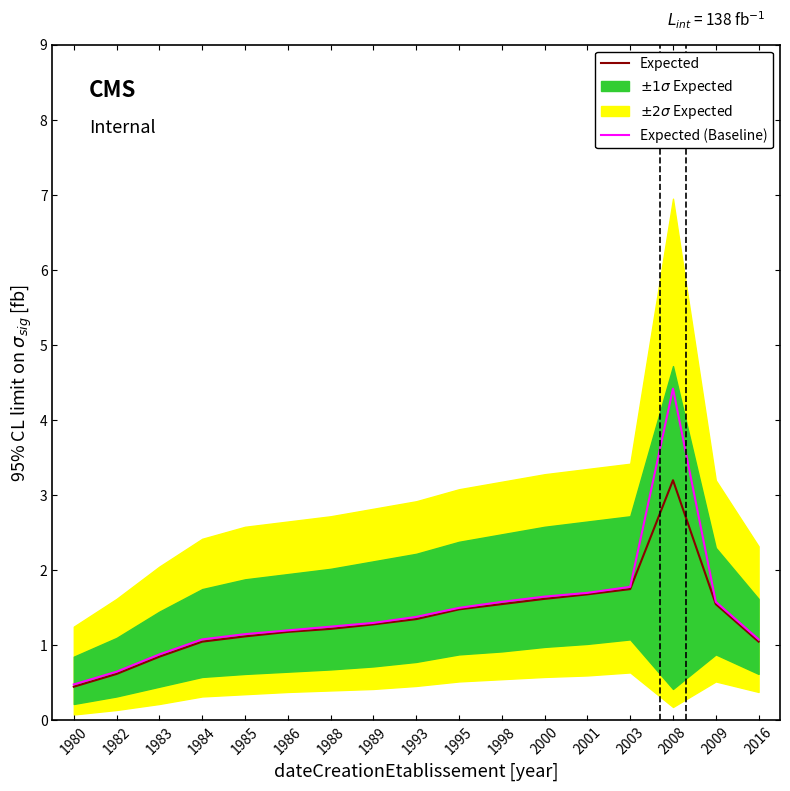

True or false: Expected (Baseline) and Expected intersect in this chart.

False